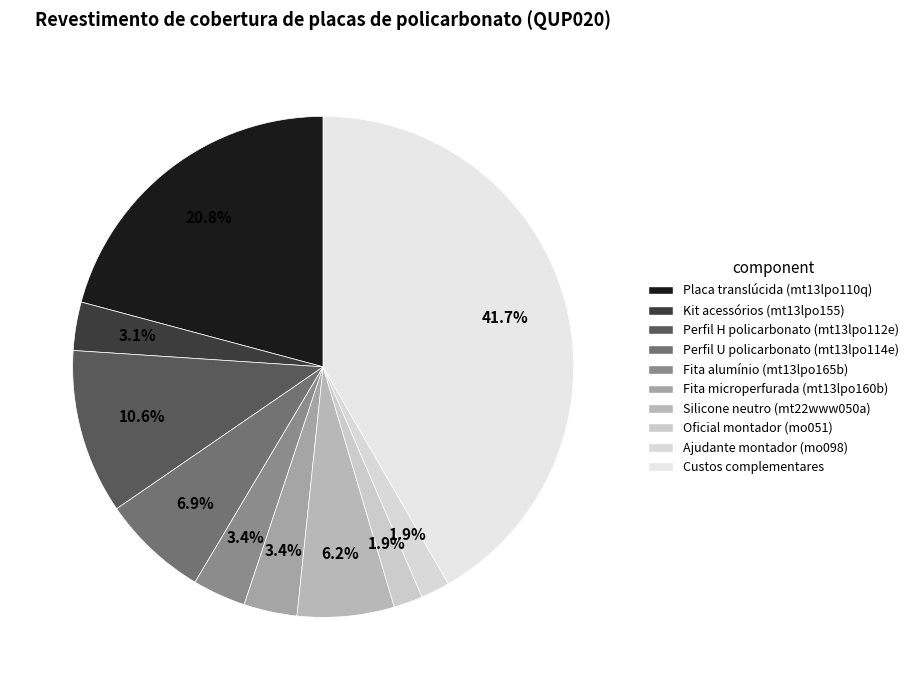

How many slices are in this pie chart?

10